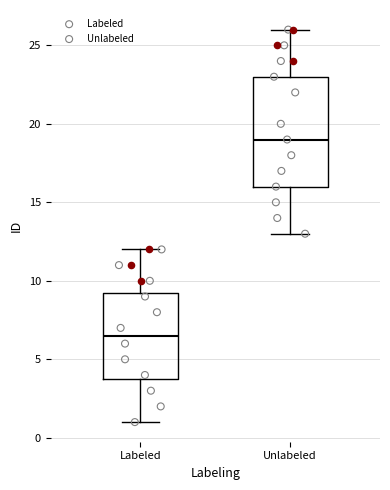

Where is the lower edge of the box for Labeled on the y-axis? The values are not printed on the chart, so give them approximately, as read against the axis.

4.0